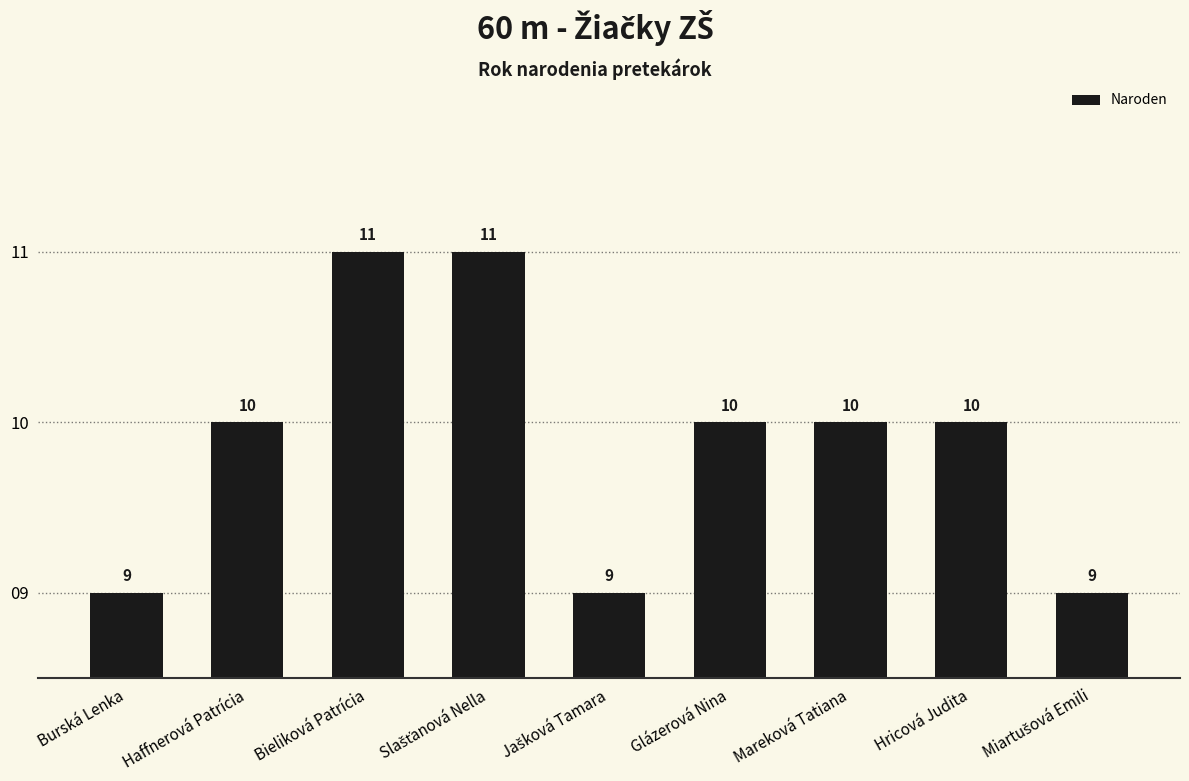

Reading left to right, list all the values displayed in this chart.

9	10	11	11	9	10	10	10	9